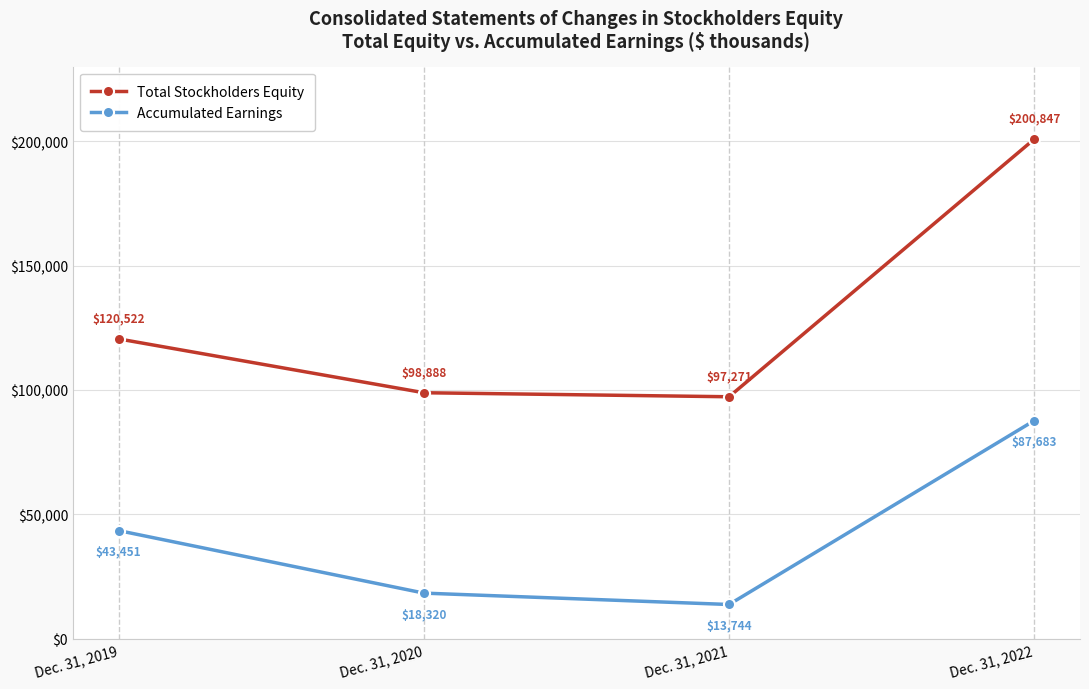

Count the number of data series in this chart.

2